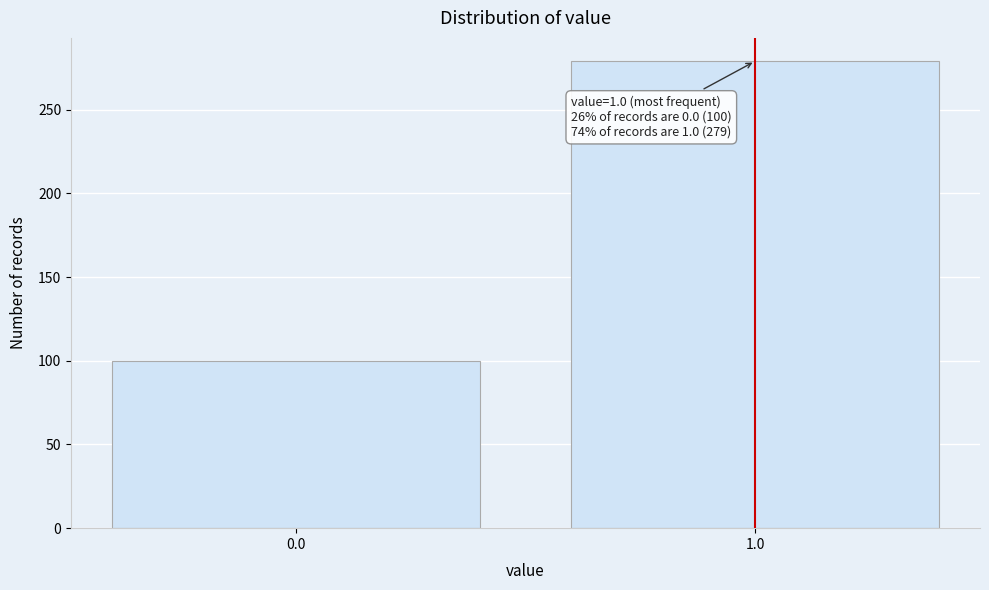

Reading left to right, list all the values displayed in this chart.

0.0=100	1.0=279